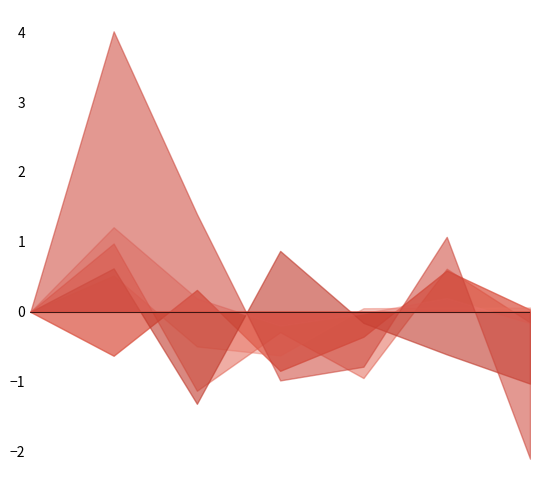

Is it true that 卸売･小売業 equals 2255748 at 平成3年度?

False